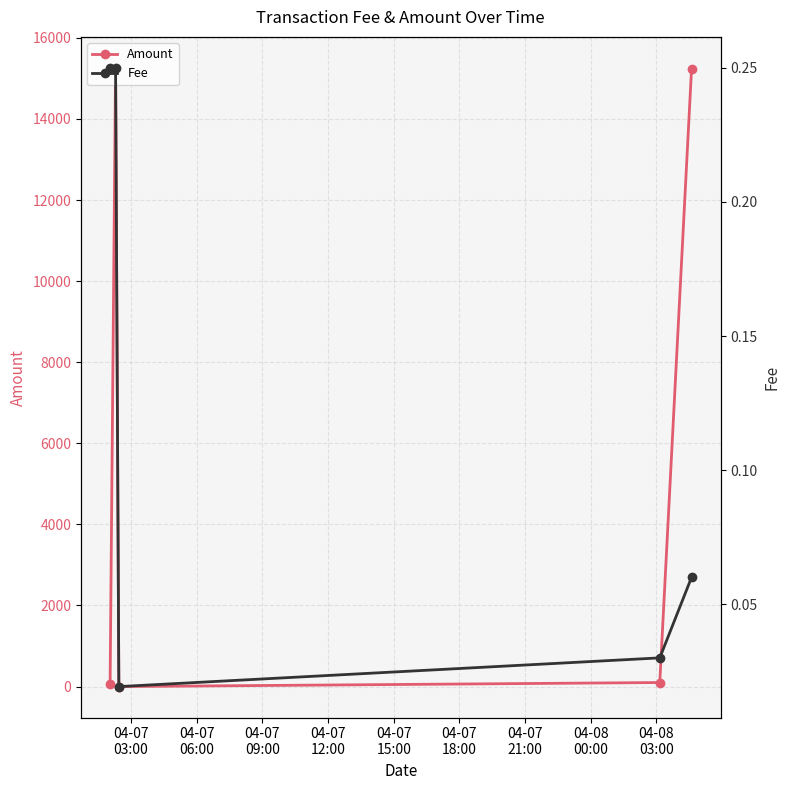

Reading right to left, transcribe all the data shown in this chart.

Amount: 15225.0	100.0	0.0	15259.9	67.5
Fee: 0.1	0.0	0.0	0.2	0.2